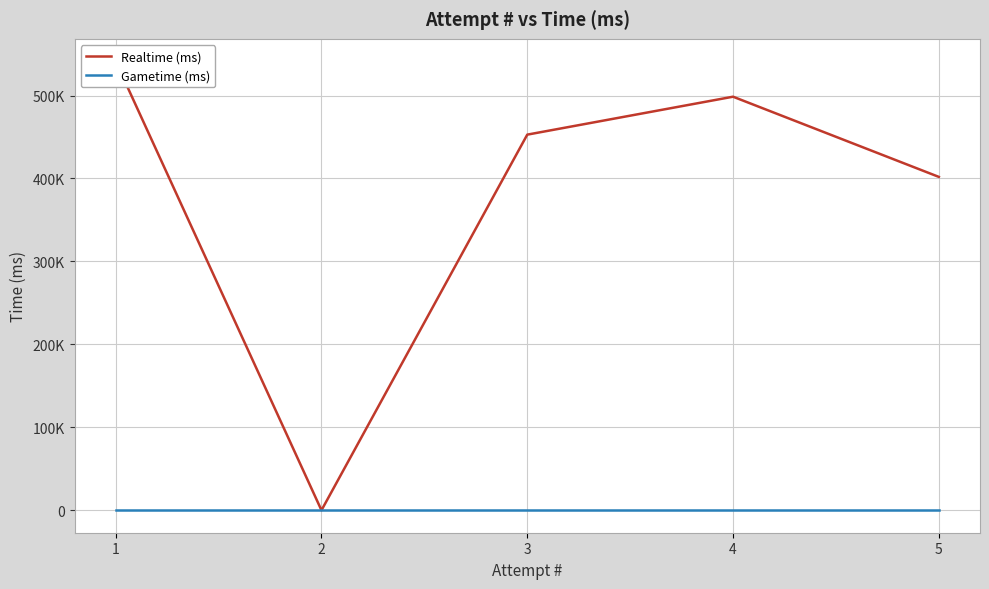

Reading left to right, list all the values displayed in this chart.

Realtime (ms): 541243	0	452822	498556	401888
Gametime (ms): 0	0	0	0	0